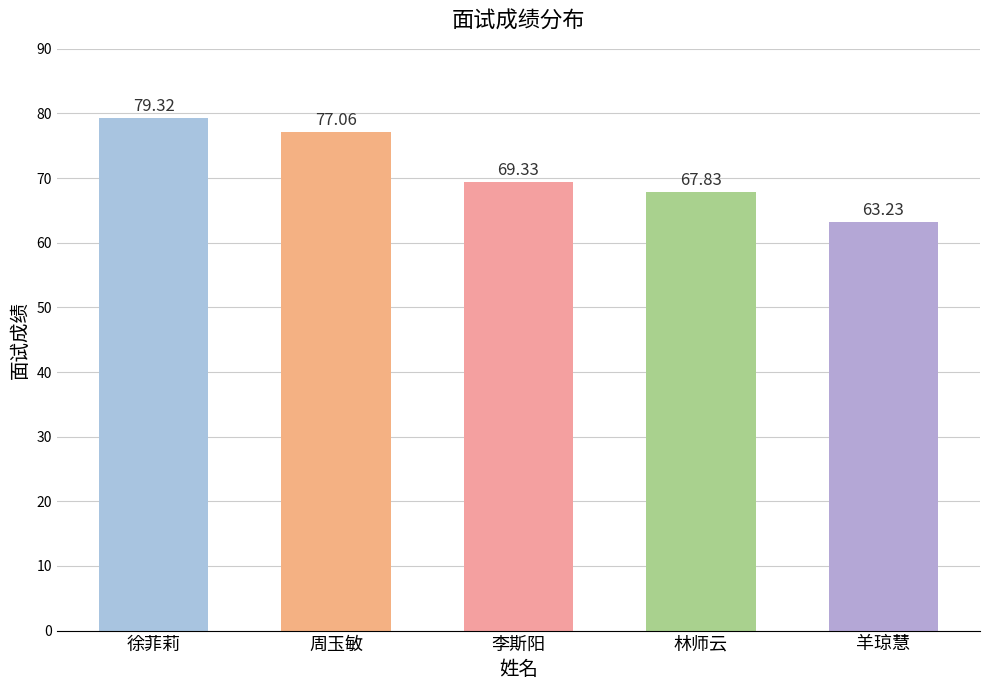

What is the change in value from 周玉敏 to 李斯阳?

-7.7